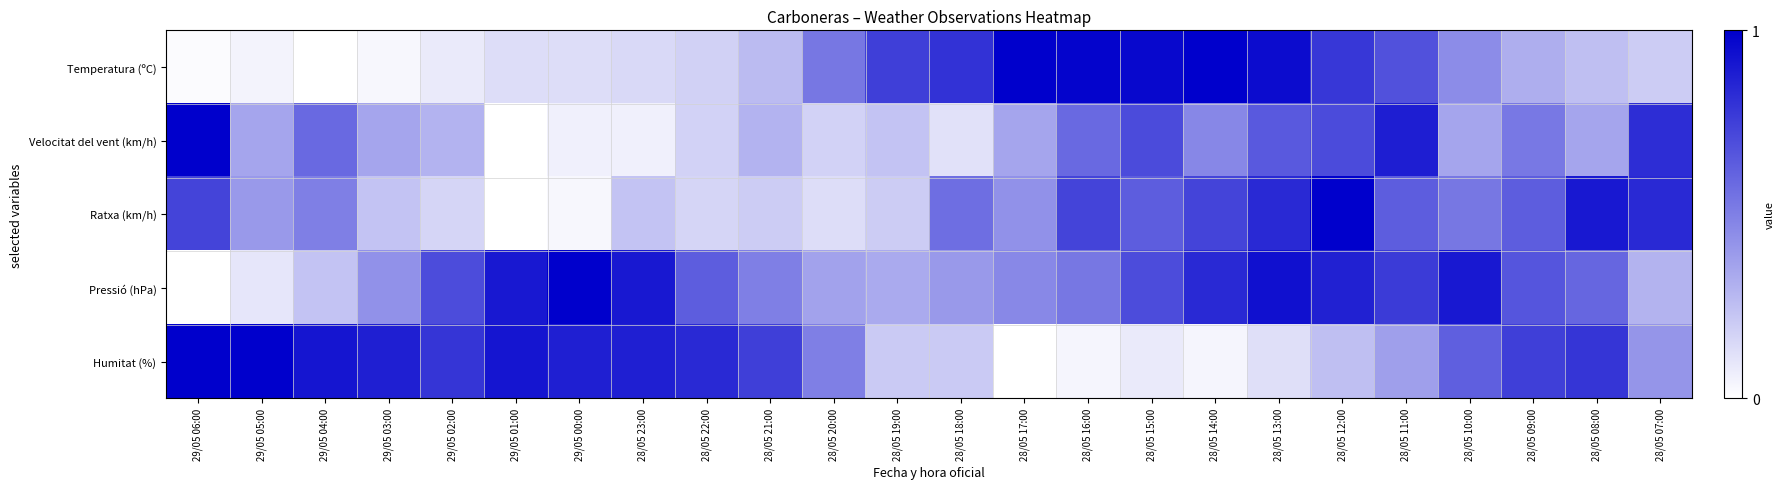

How many distinct data groups are displayed?

5